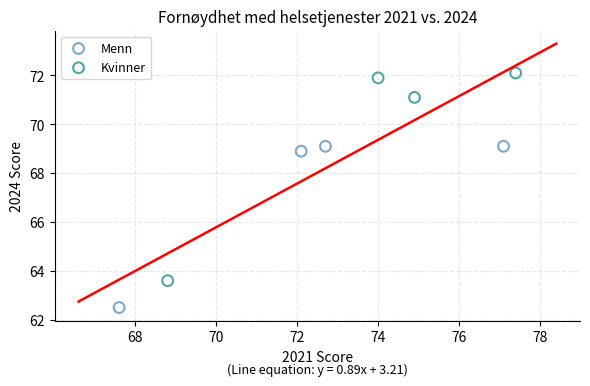

Which series reaches the maximum Y coordinate?

Kvinner